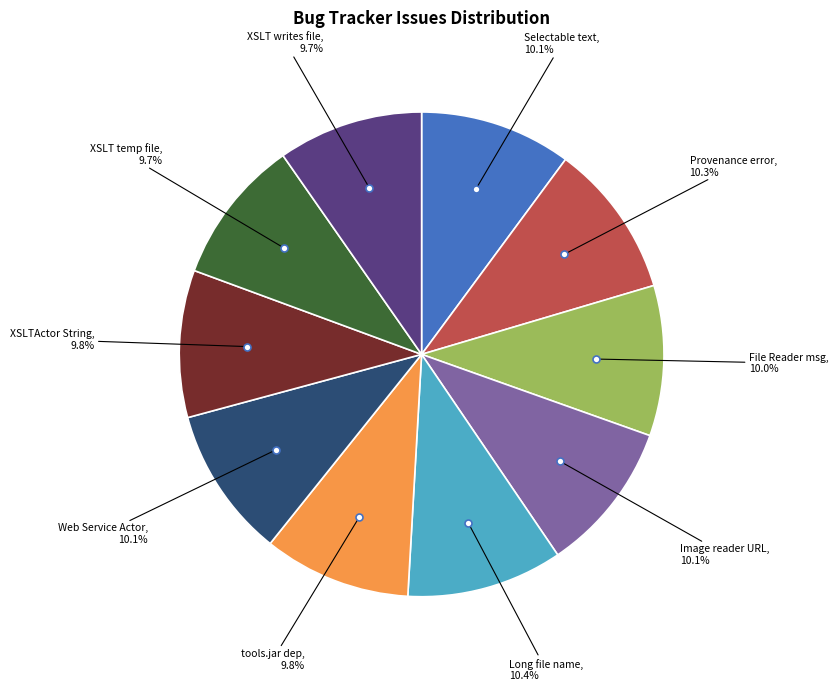

What is the ratio of the value at Selectable text to the value at XSLT temp file?

1.0